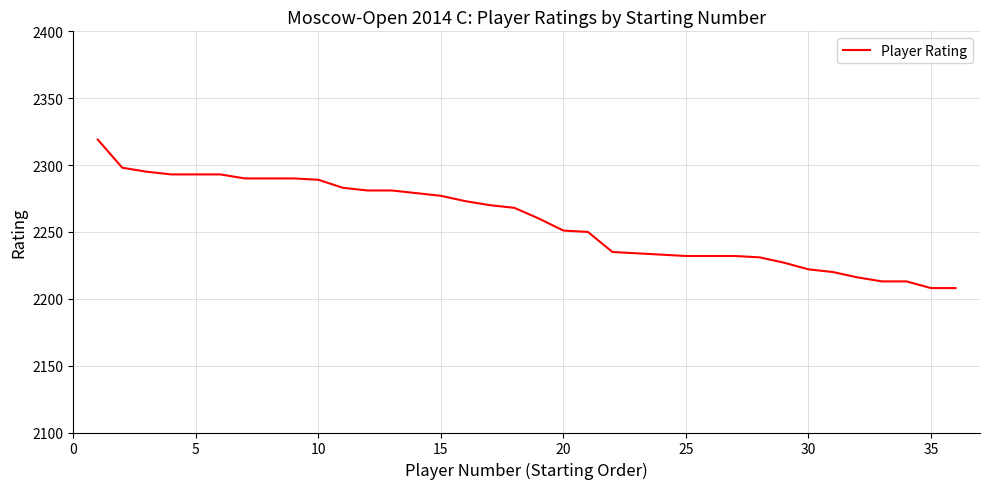

What is the difference between the maximum and minimum values?

111